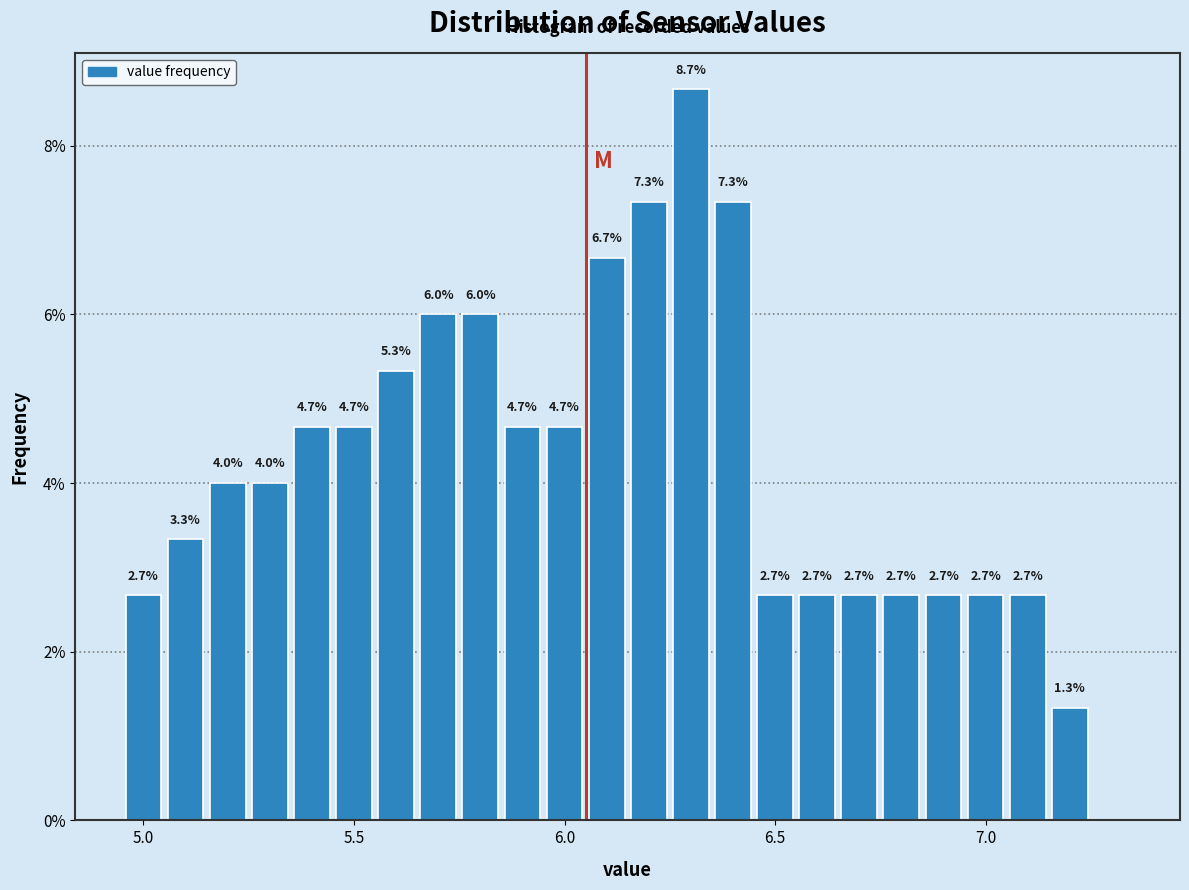

Read against the x-axis, roughly where is the centre of the tallest bar?

6.30